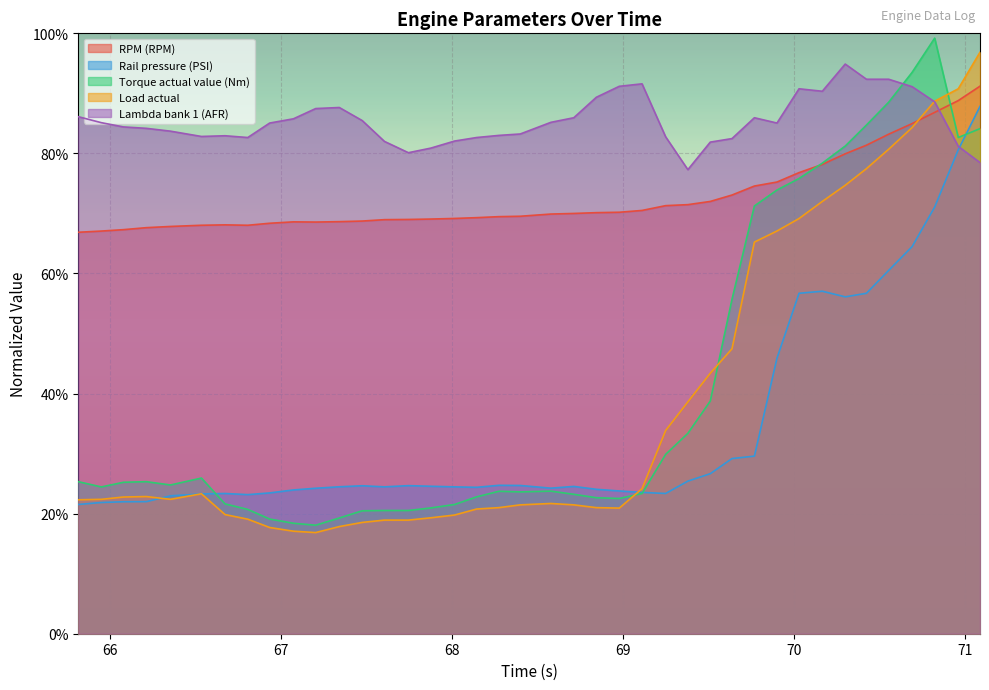

Which series has the widest spread of values?

Torque actual value (Nm)